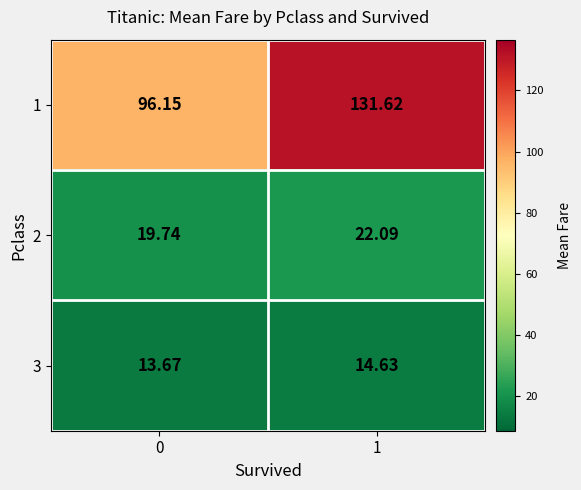

How many values in the 2 series are below 22?

1